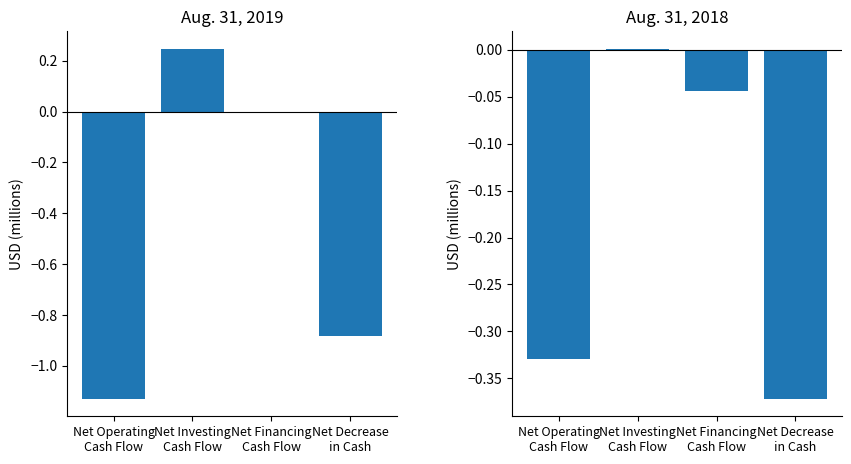

What is the lowest value of the Aug. 31, 2019 series?

-1.1